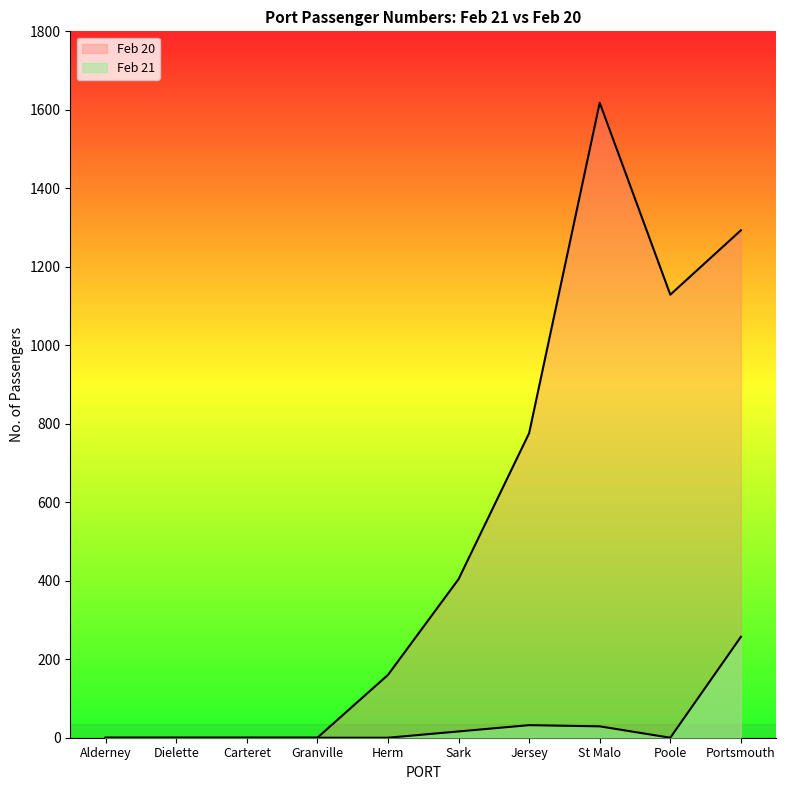

Reading left to right, list all the values displayed in this chart.

Feb 21: Alderney=0	Dielette=0	Carteret=0	Granville=0	Herm=0	Sark=16	Jersey=32	St Malo=29	Poole=0	Portsmouth=257
Feb 20: Alderney=0	Dielette=0	Carteret=0	Granville=0	Herm=160	Sark=404	Jersey=776	St Malo=1618	Poole=1129	Portsmouth=1293